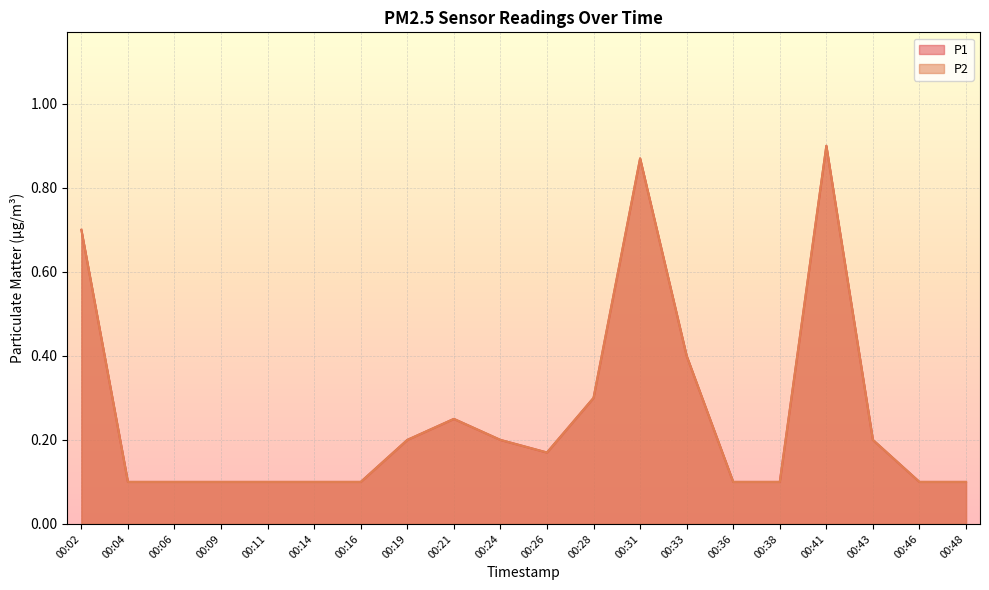

Does the chart display data point markers on the line(s)?

No